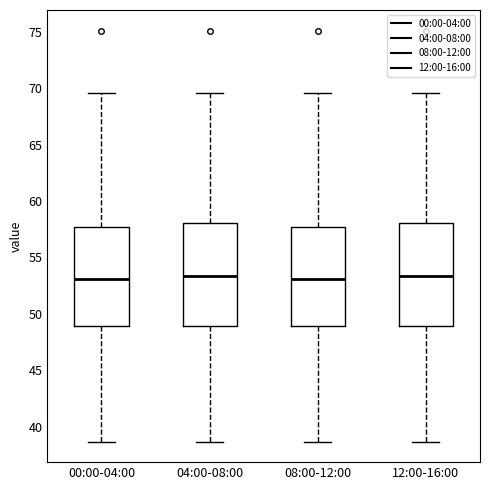

Reading left to right, read every box against the y-axis: the position of its median line, the range the box covers, and the ends of its whiskers. The values are not printed on the chart, so give them approximately, as read against the axis.

00:00-04:00: median 53.0, box 49.0 to 57.5, whiskers 38.5 to 69.5
04:00-08:00: median 53.5, box 49.0 to 58.0, whiskers 38.5 to 69.5
08:00-12:00: median 53.0, box 49.0 to 57.5, whiskers 38.5 to 69.5
12:00-16:00: median 53.5, box 49.0 to 58.0, whiskers 38.5 to 69.5